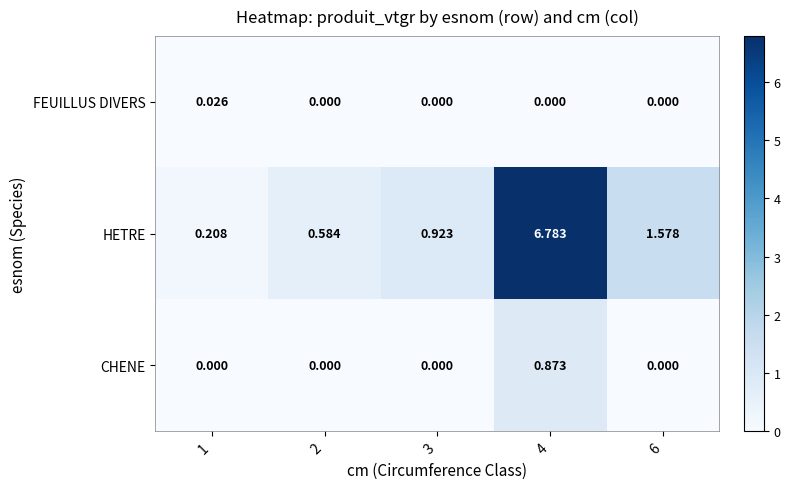

Which series has the largest total across all categories?

HETRE